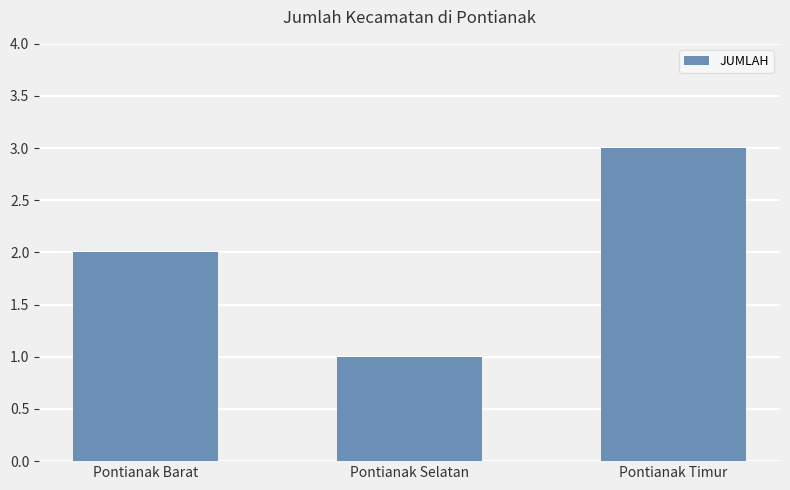

What is the difference between the maximum and minimum values?

2